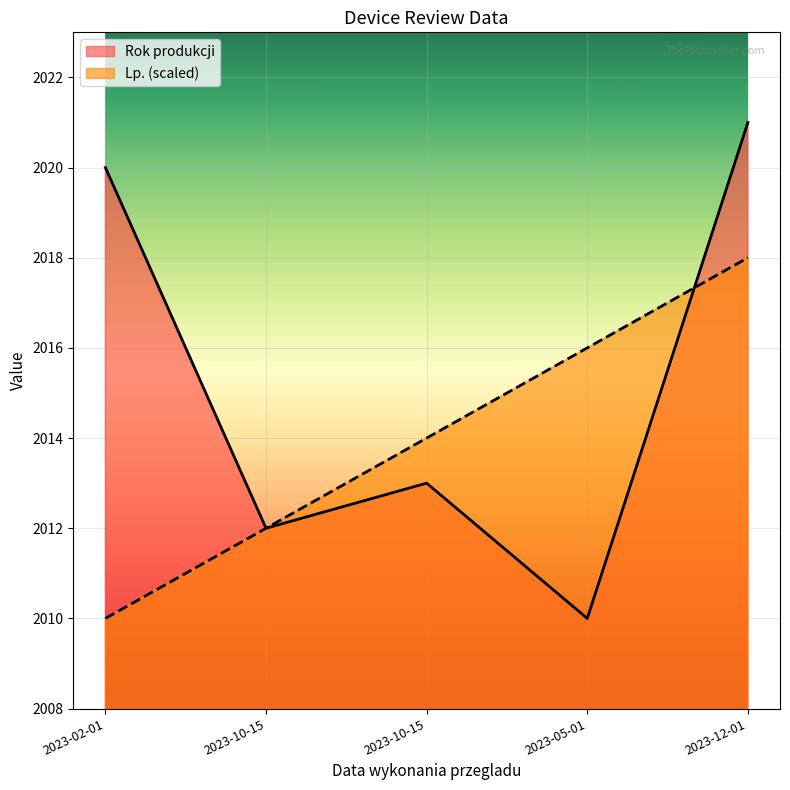

List the series in order of their overall mean, highest first.

Rok produkcji, Lp. (scaled)